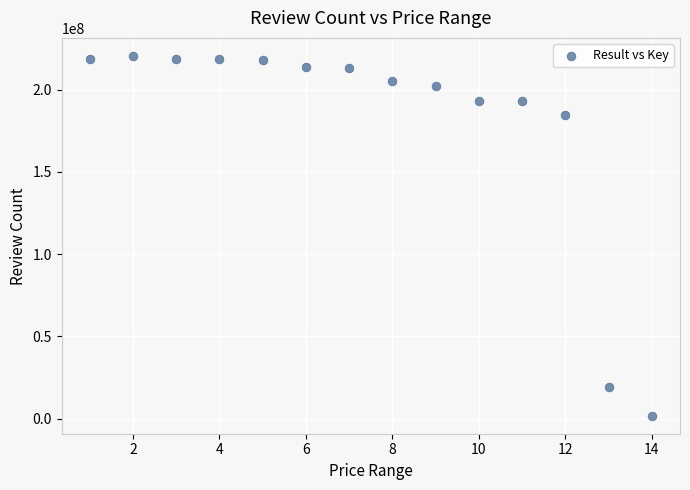

What Y value in the scatter plot is closest to 111104230?

184532574